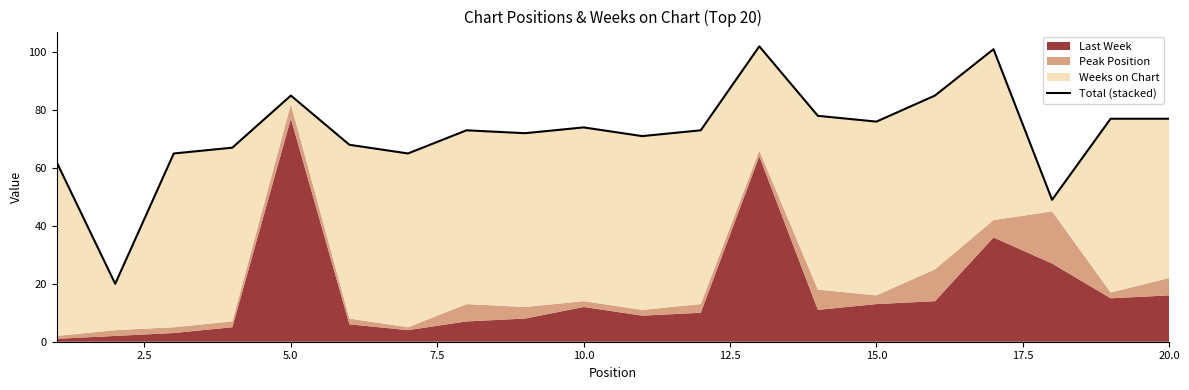

True or false: the data shows 68 at 16.

False